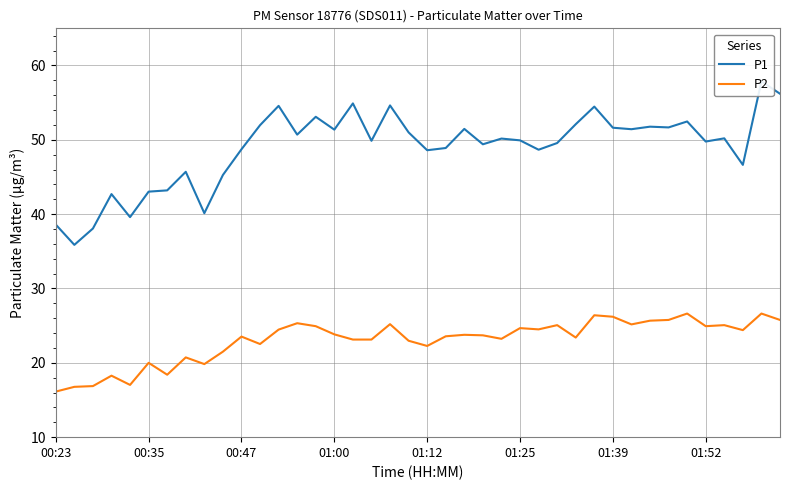

How many categories are shown in the chart?

40